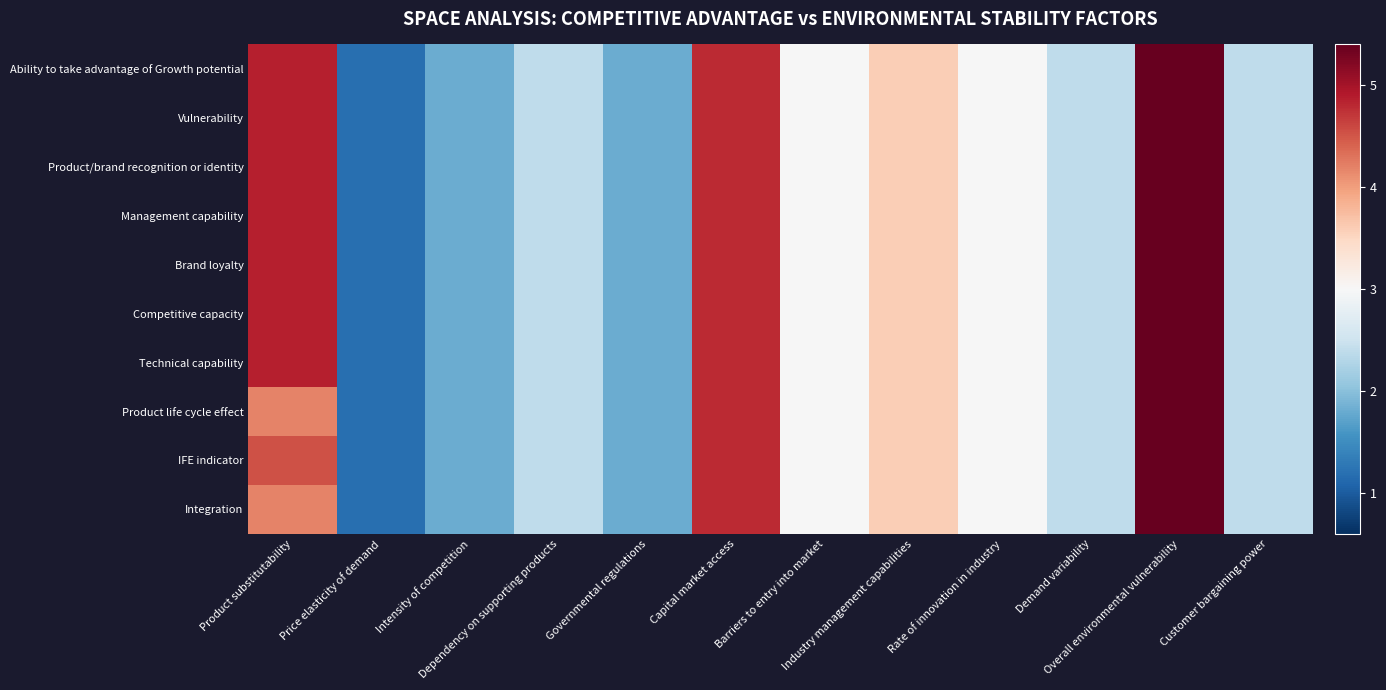

Reading left to right, list all the values displayed in this chart.

Ability to take advantage of Growth potential: Product substitutability=4.9	Price elasticity of demand=1.2	Intensity of competition=1.8	Dependency on supporting products=2.4	Governmental regulations=1.8	Capital market access=4.8	Barriers to entry into market=3.0	Industry management capabilities=3.6	Rate of innovation in industry=3.0	Demand variability=2.4	Overall environmental vulnerability=5.4	Customer bargaining power=2.4
Vulnerability: Product substitutability=4.9	Price elasticity of demand=1.2	Intensity of competition=1.8	Dependency on supporting products=2.4	Governmental regulations=1.8	Capital market access=4.8	Barriers to entry into market=3.0	Industry management capabilities=3.6	Rate of innovation in industry=3.0	Demand variability=2.4	Overall environmental vulnerability=5.4	Customer bargaining power=2.4
Product/brand recognition or identity: Product substitutability=4.9	Price elasticity of demand=1.2	Intensity of competition=1.8	Dependency on supporting products=2.4	Governmental regulations=1.8	Capital market access=4.8	Barriers to entry into market=3.0	Industry management capabilities=3.6	Rate of innovation in industry=3.0	Demand variability=2.4	Overall environmental vulnerability=5.4	Customer bargaining power=2.4
Management capability: Product substitutability=4.9	Price elasticity of demand=1.2	Intensity of competition=1.8	Dependency on supporting products=2.4	Governmental regulations=1.8	Capital market access=4.8	Barriers to entry into market=3.0	Industry management capabilities=3.6	Rate of innovation in industry=3.0	Demand variability=2.4	Overall environmental vulnerability=5.4	Customer bargaining power=2.4
Brand loyalty: Product substitutability=4.9	Price elasticity of demand=1.2	Intensity of competition=1.8	Dependency on supporting products=2.4	Governmental regulations=1.8	Capital market access=4.8	Barriers to entry into market=3.0	Industry management capabilities=3.6	Rate of innovation in industry=3.0	Demand variability=2.4	Overall environmental vulnerability=5.4	Customer bargaining power=2.4
Competitive capacity: Product substitutability=4.9	Price elasticity of demand=1.2	Intensity of competition=1.8	Dependency on supporting products=2.4	Governmental regulations=1.8	Capital market access=4.8	Barriers to entry into market=3.0	Industry management capabilities=3.6	Rate of innovation in industry=3.0	Demand variability=2.4	Overall environmental vulnerability=5.4	Customer bargaining power=2.4
Technical capability: Product substitutability=4.9	Price elasticity of demand=1.2	Intensity of competition=1.8	Dependency on supporting products=2.4	Governmental regulations=1.8	Capital market access=4.8	Barriers to entry into market=3.0	Industry management capabilities=3.6	Rate of innovation in industry=3.0	Demand variability=2.4	Overall environmental vulnerability=5.4	Customer bargaining power=2.4
Product life cycle effect: Product substitutability=4.2	Price elasticity of demand=1.2	Intensity of competition=1.8	Dependency on supporting products=2.4	Governmental regulations=1.8	Capital market access=4.8	Barriers to entry into market=3.0	Industry management capabilities=3.6	Rate of innovation in industry=3.0	Demand variability=2.4	Overall environmental vulnerability=5.4	Customer bargaining power=2.4
IFE indicator: Product substitutability=4.5	Price elasticity of demand=1.2	Intensity of competition=1.8	Dependency on supporting products=2.4	Governmental regulations=1.8	Capital market access=4.8	Barriers to entry into market=3.0	Industry management capabilities=3.6	Rate of innovation in industry=3.0	Demand variability=2.4	Overall environmental vulnerability=5.4	Customer bargaining power=2.4
Integration: Product substitutability=4.2	Price elasticity of demand=1.2	Intensity of competition=1.8	Dependency on supporting products=2.4	Governmental regulations=1.8	Capital market access=4.8	Barriers to entry into market=3.0	Industry management capabilities=3.6	Rate of innovation in industry=3.0	Demand variability=2.4	Overall environmental vulnerability=5.4	Customer bargaining power=2.4